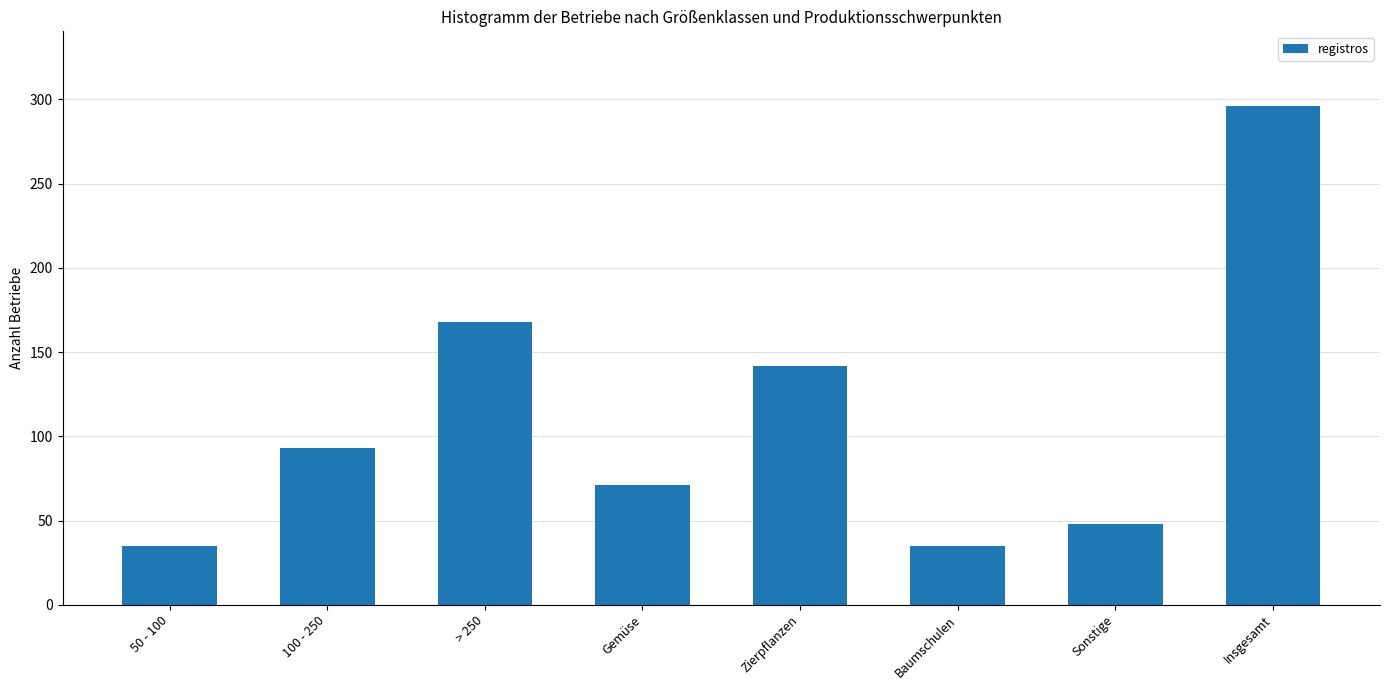

The value at 100 - 250 is 93. True or false?

True